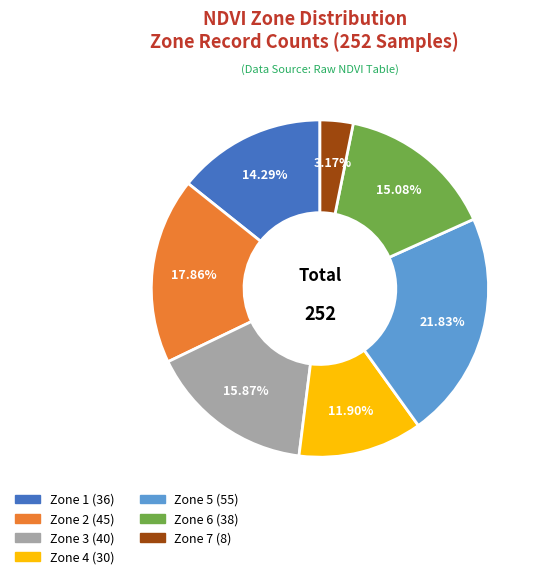

How many slices are in this pie chart?

7